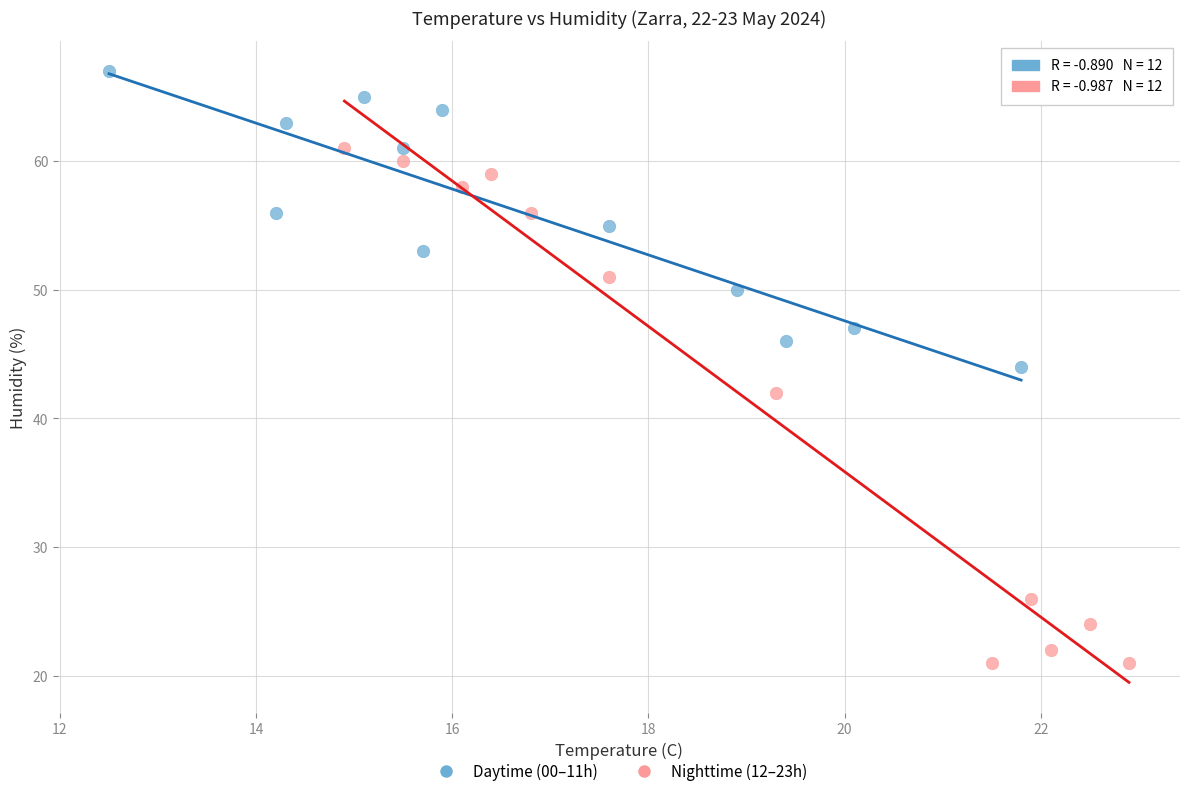

Which series contains the highest Y value?

Daytime (00–11h)